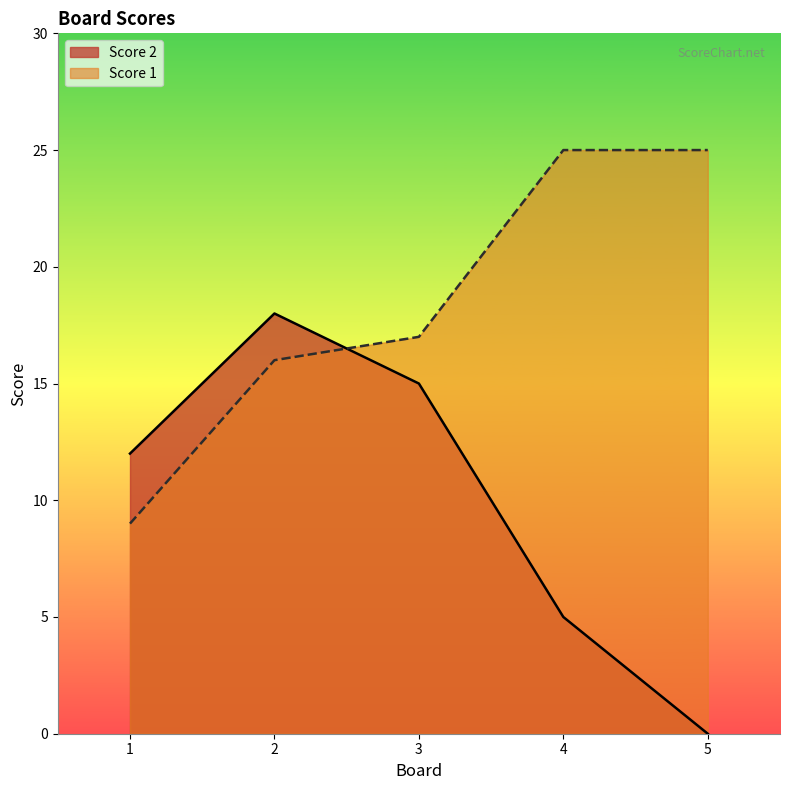

What is the sum of the Score 2 values at 4 and 2?

23